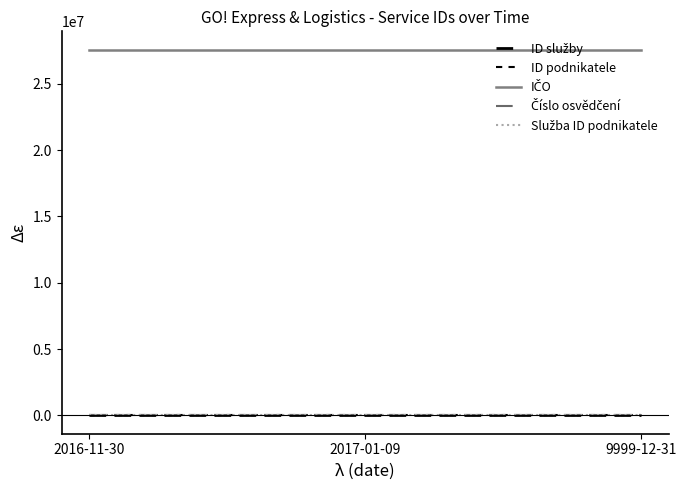

Is this an area chart (filled region under the line)?

No